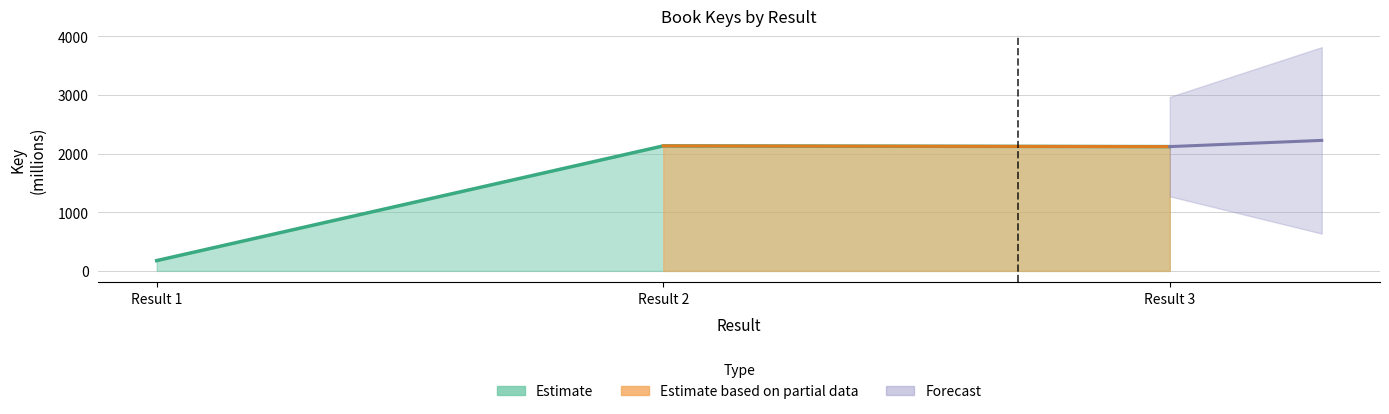

What is the maximum value shown in the chart?

2129.7